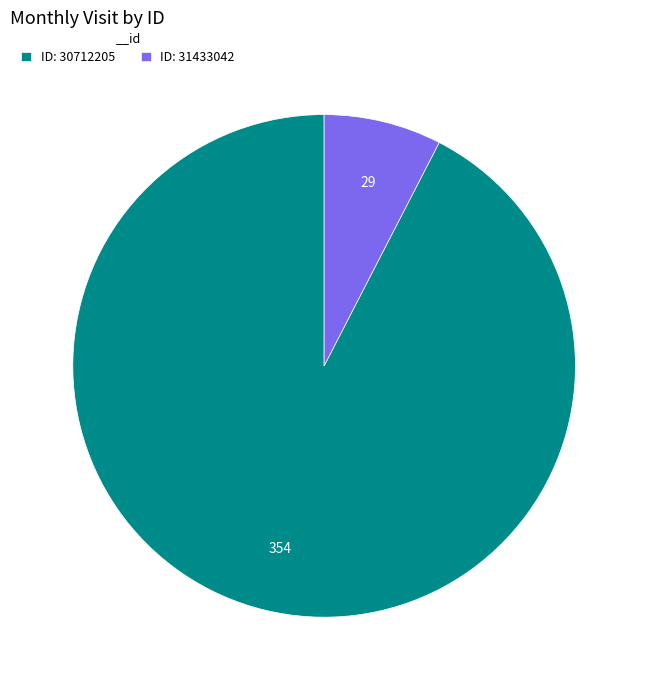

Is there a majority slice in this chart?

Yes